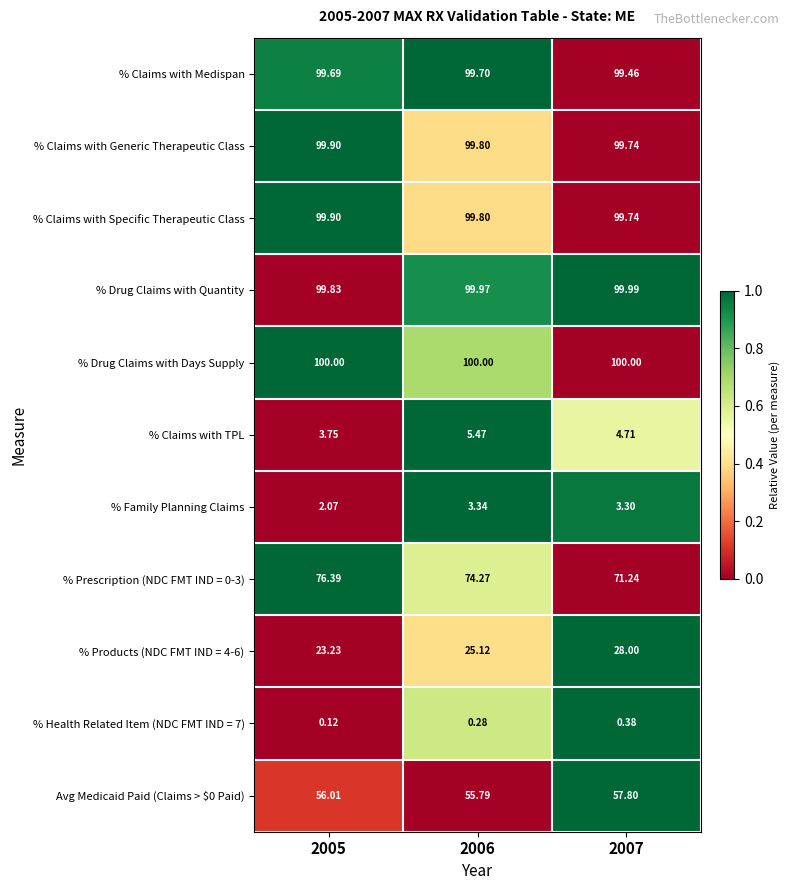

How many series are shown in this chart?

11